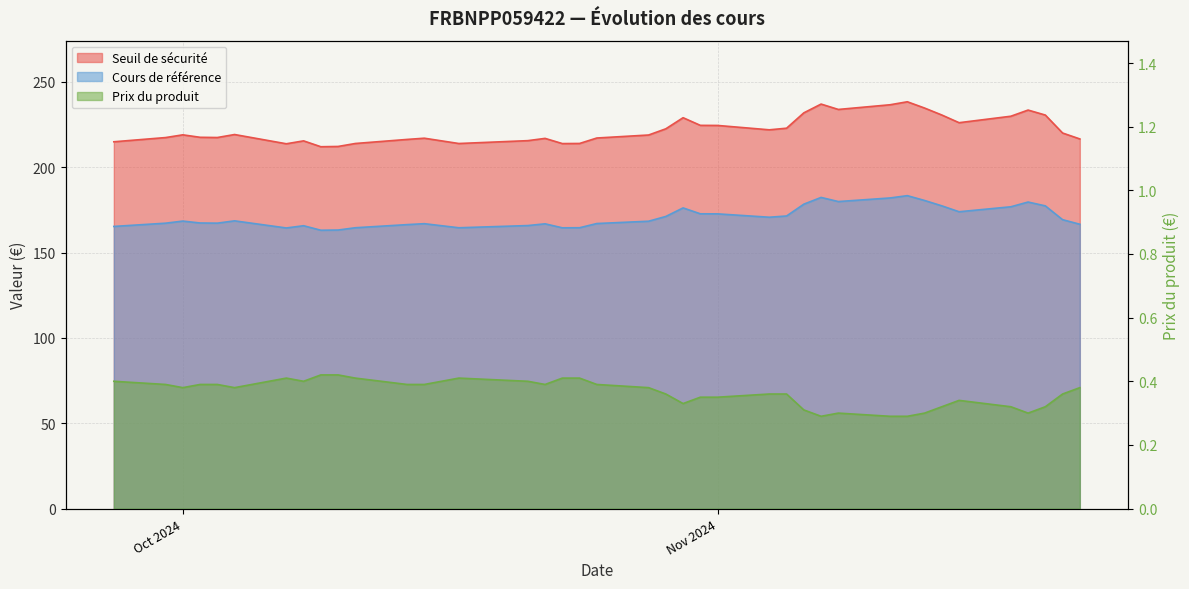

Between 2024-11-12 and 2024-11-18, which is larger?

2024-11-12